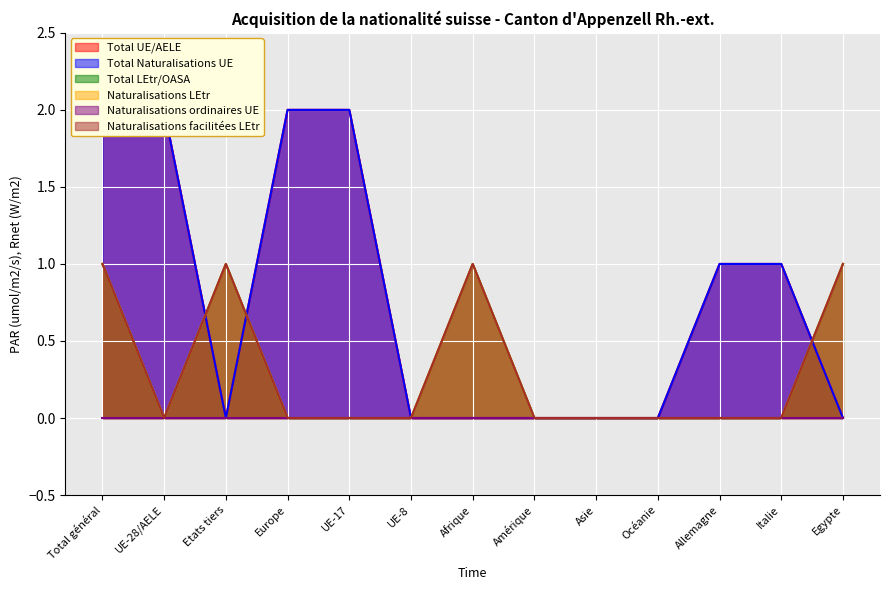

Which category has the lowest value across all series?

Etats tiers